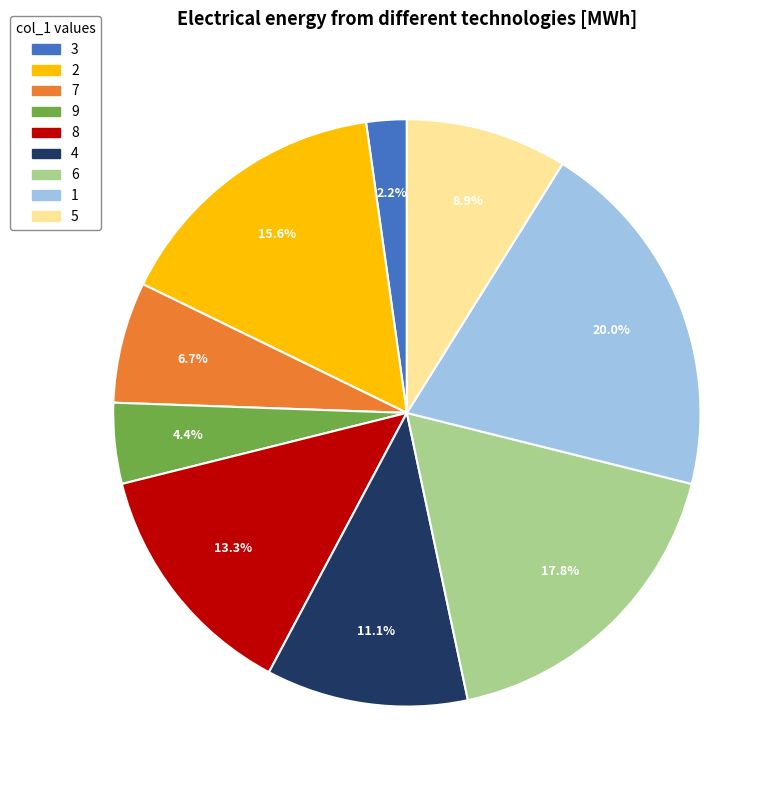

Does 8 represent more than half of the total?

No